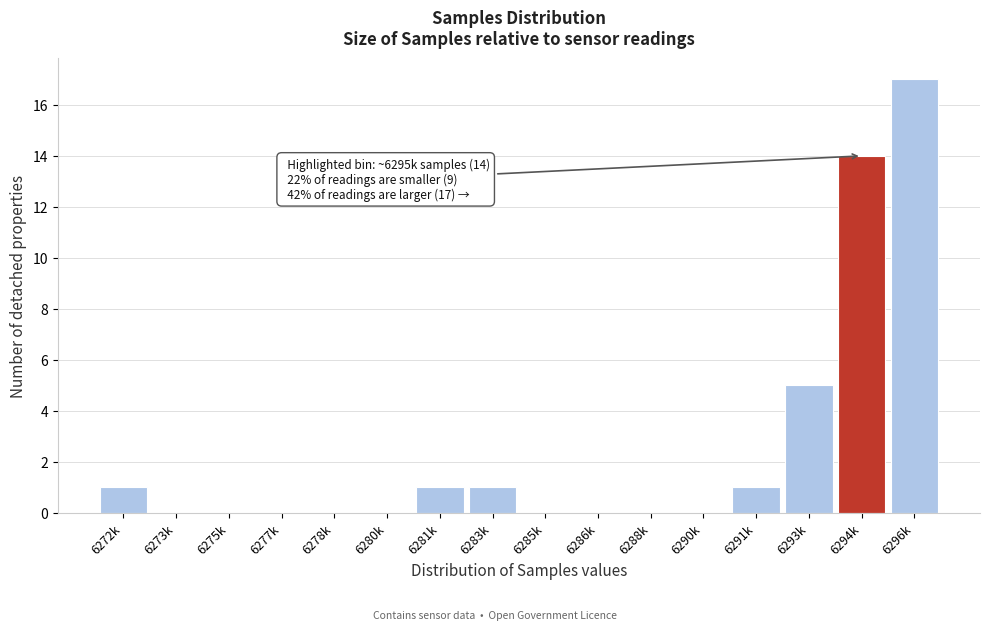

Reading left to right, transcribe all the data shown in this chart.

6272k=1	6273k=0	6275k=0	6277k=0	6278k=0	6280k=0	6281k=1	6283k=1	6285k=0	6286k=0	6288k=0	6290k=0	6291k=1	6293k=5	6294k=14	6296k=17